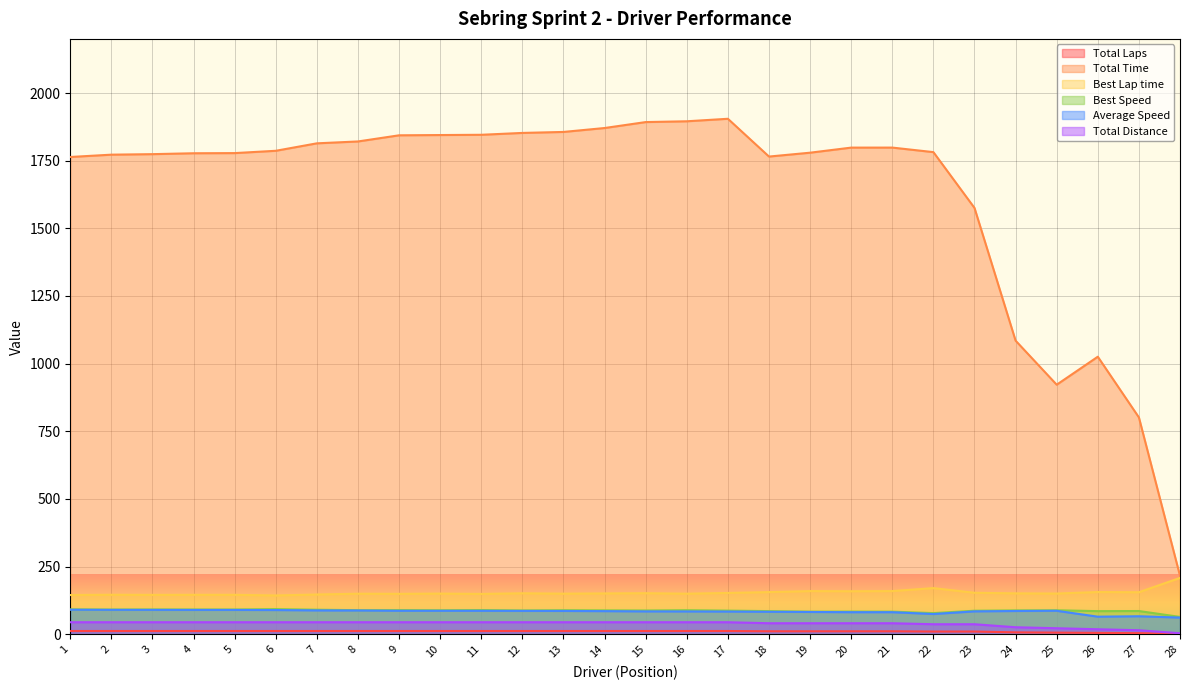

What is the difference between the highest and lowest values at 18?

1754.2